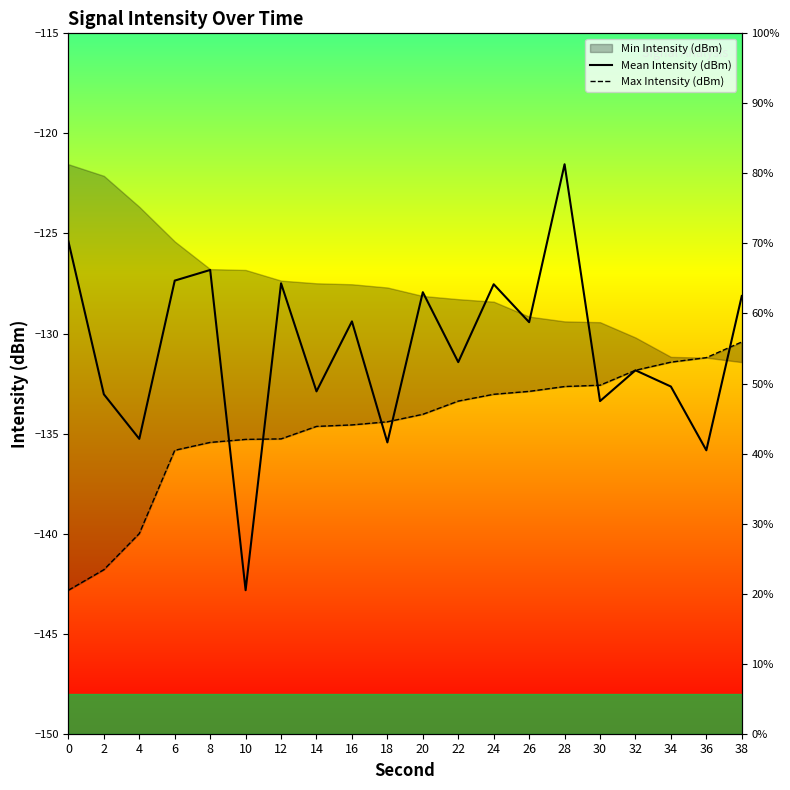

What is the difference between the maximum and minimum values in the Max Intensity (dBm) series?

12.4